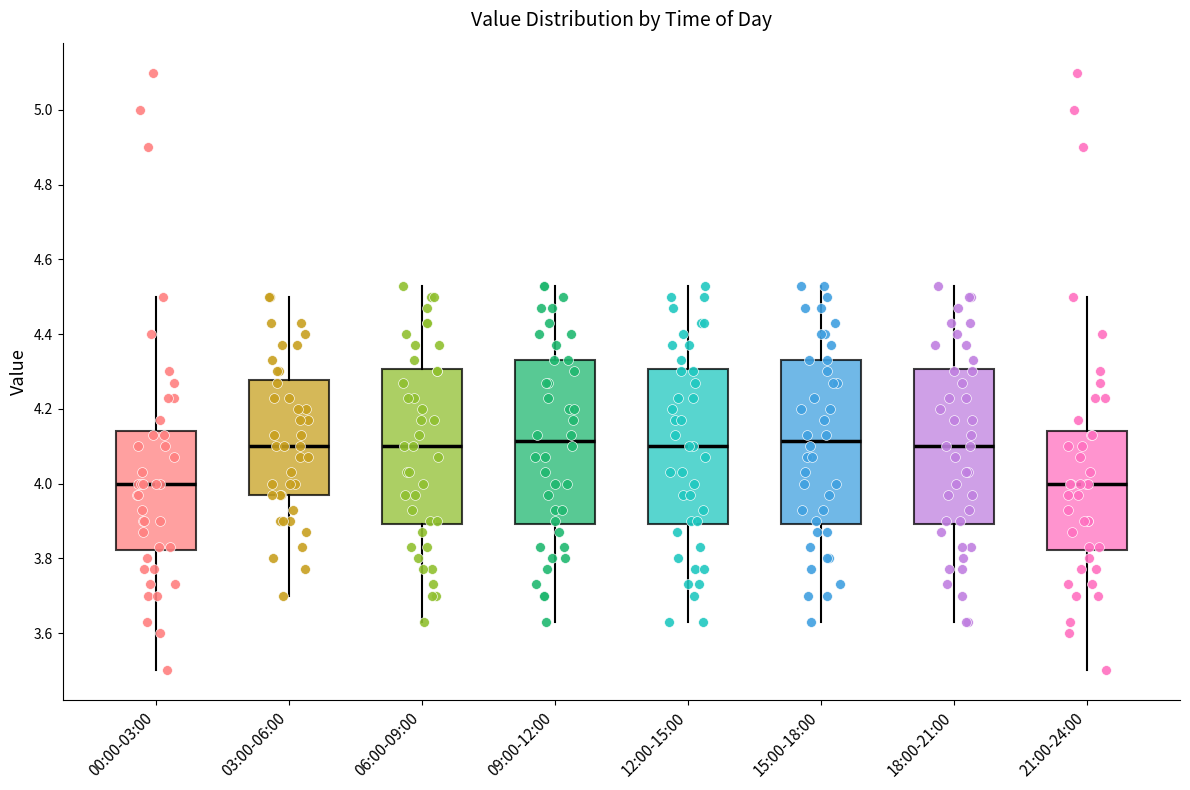

Where is the lower edge of the box for 21:00-24:00 on the y-axis? The values are not printed on the chart, so give them approximately, as read against the axis.

3.82